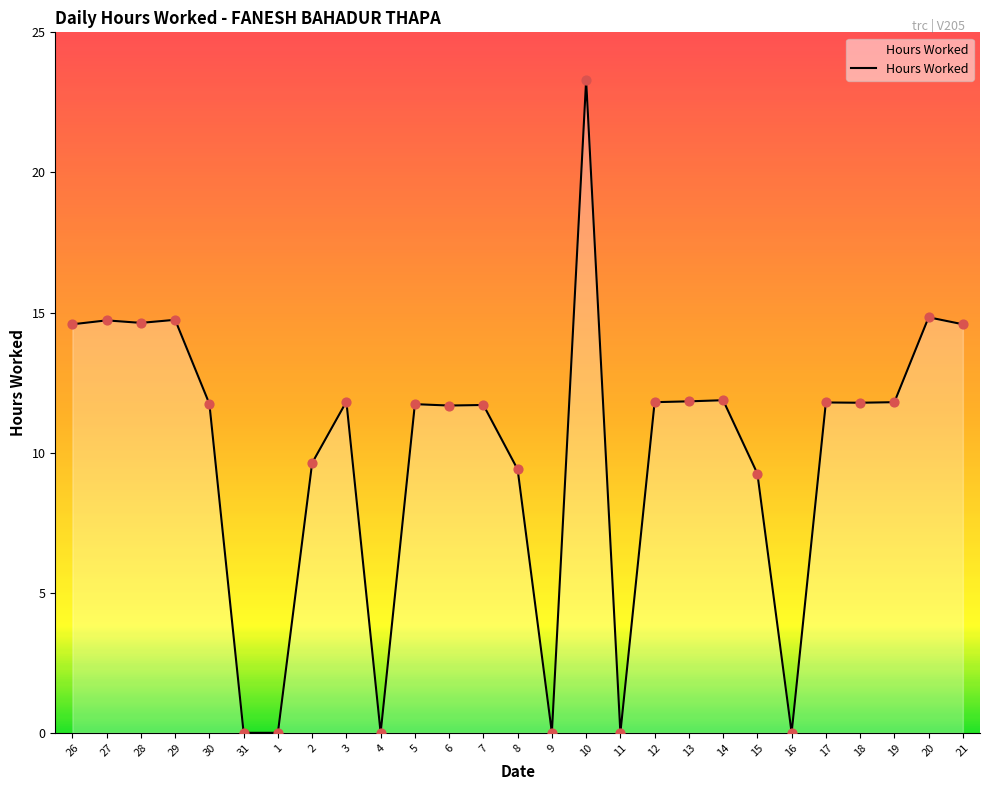

Which has a higher value, 5 or 29?

29